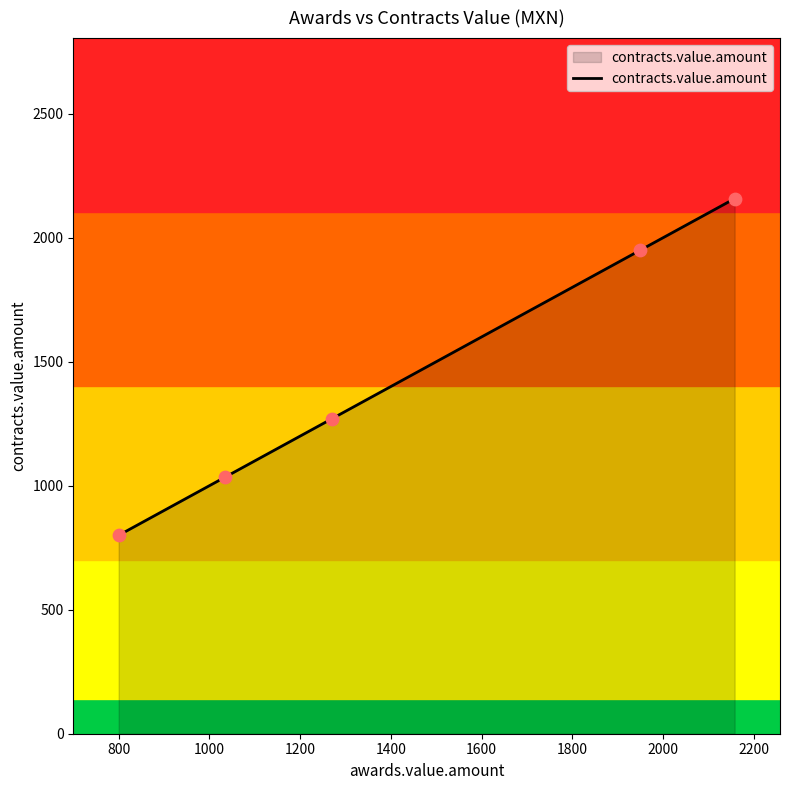

True or false: there are more than 0 points higher than both neighbors.

False